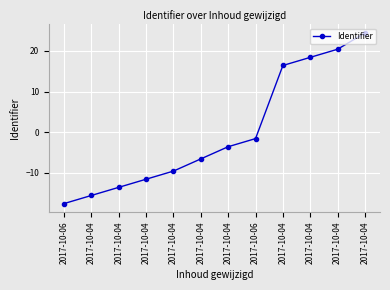

How many series are shown in this chart?

1